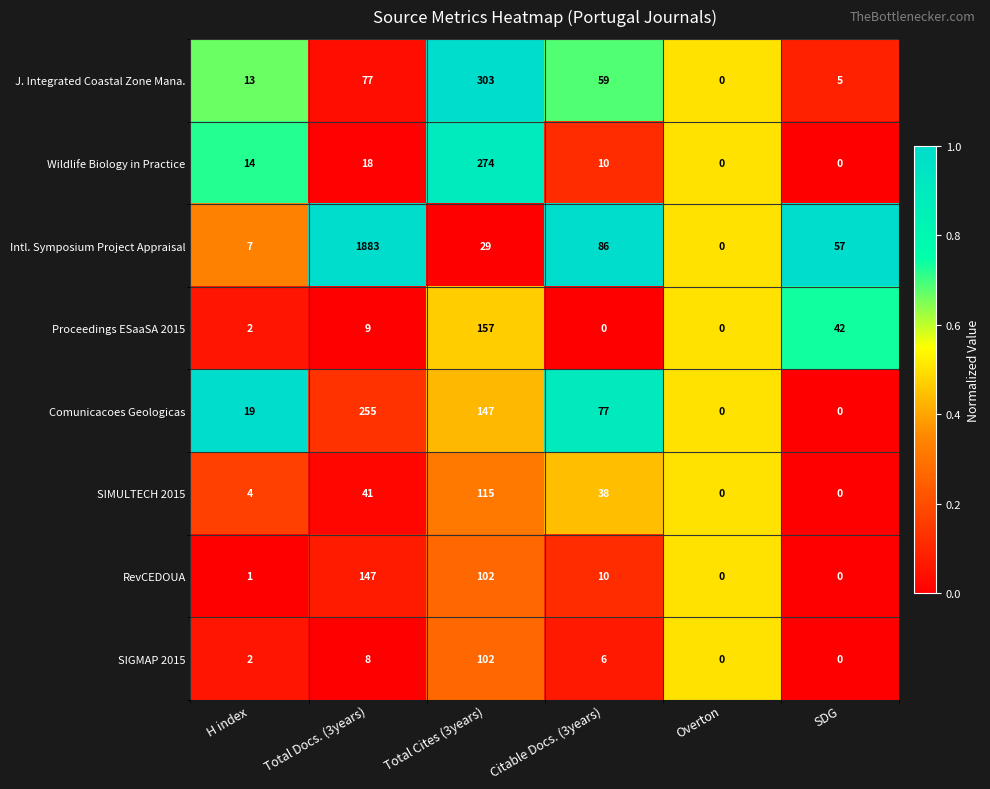

At which category is the sum across all series the highest?

Total Docs. (3years)